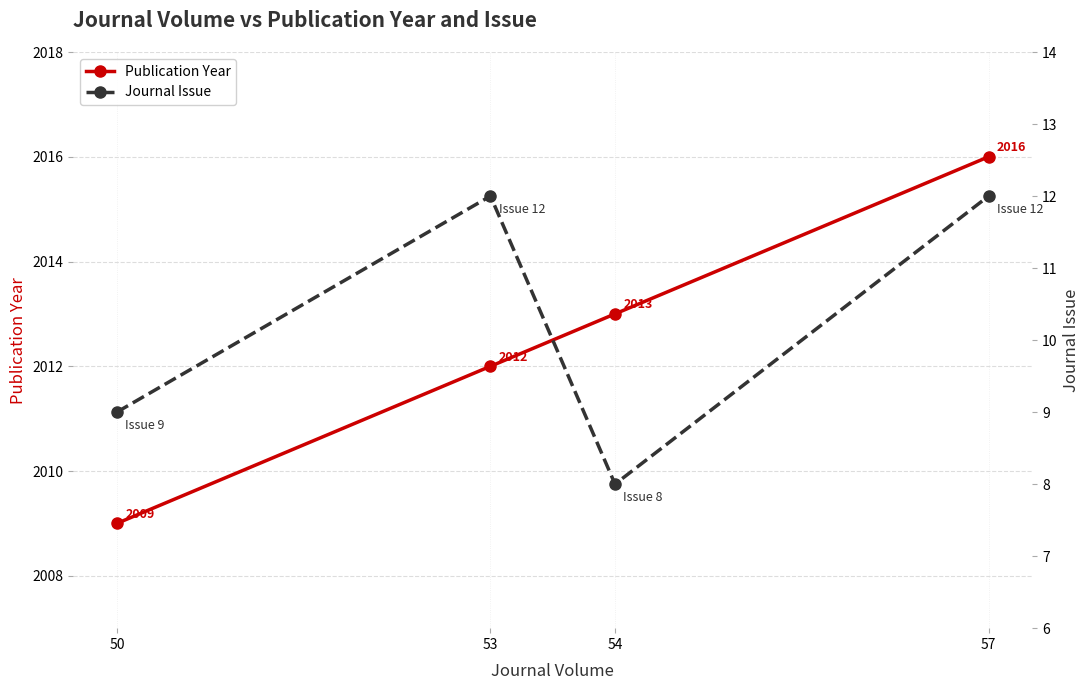

Read the Journal Issue value at 54.

8